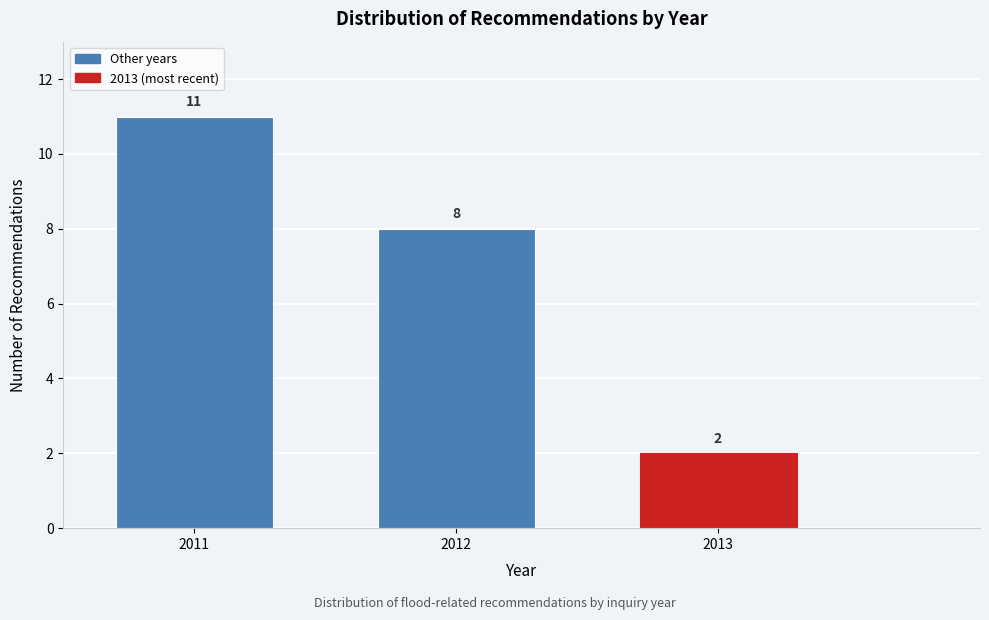

Reading left to right, transcribe all the data shown in this chart.

11	8	2